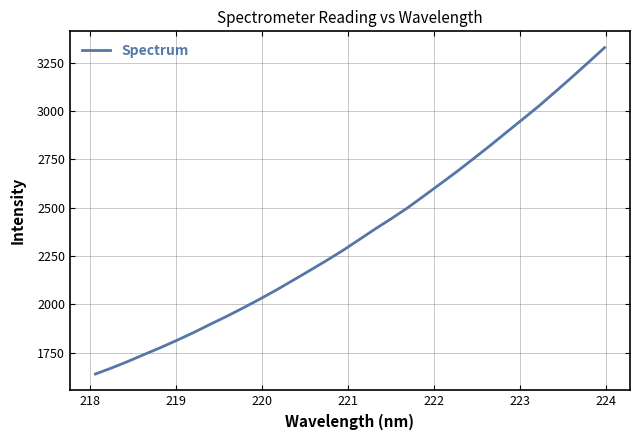

What is the smallest value displayed?

1640.6